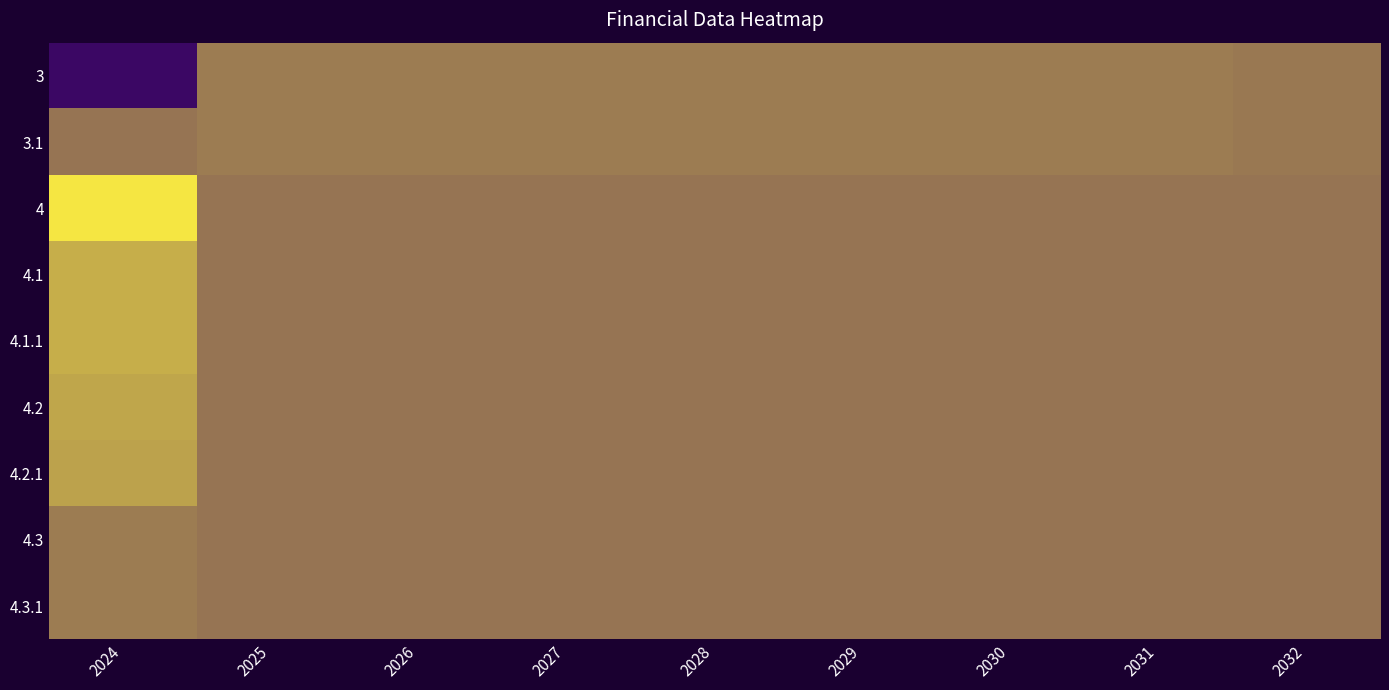

How many categories are shown in the chart?

9